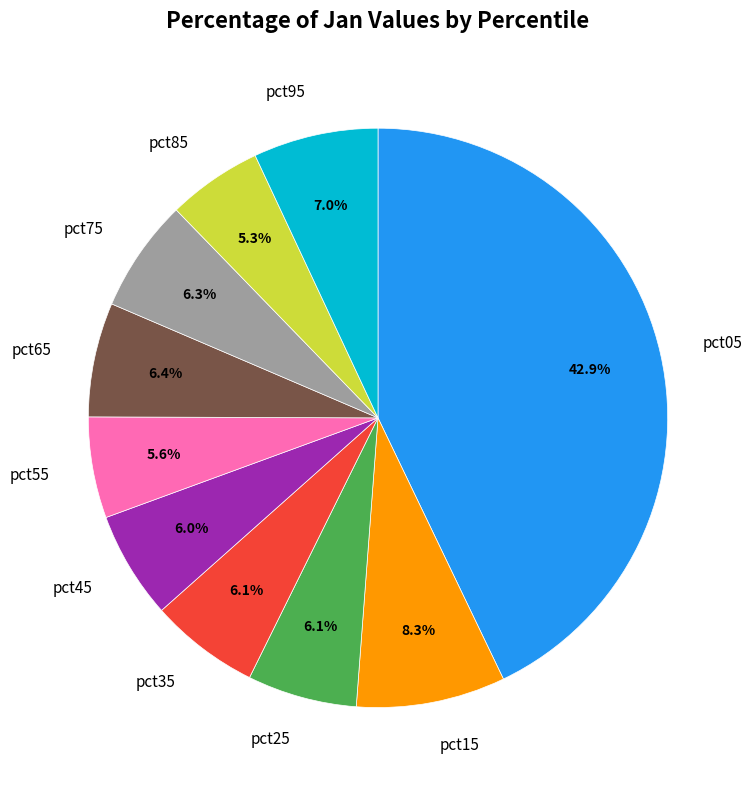

What is the total percentage of pct25 and pct75?

12.4%